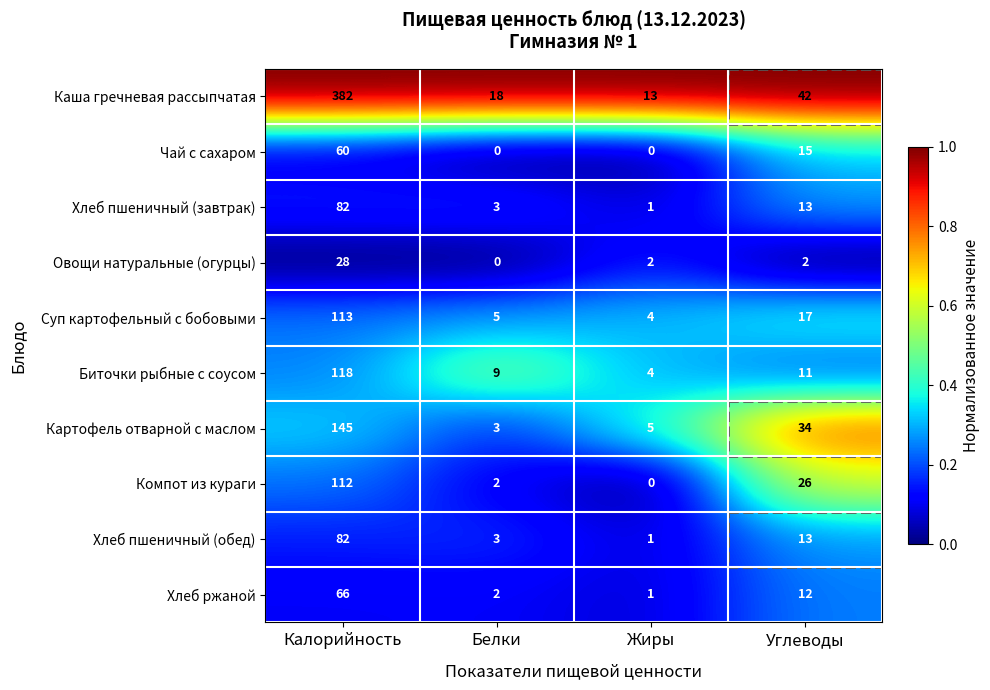

At which category does the chart reach its peak across all series?

Калорийность